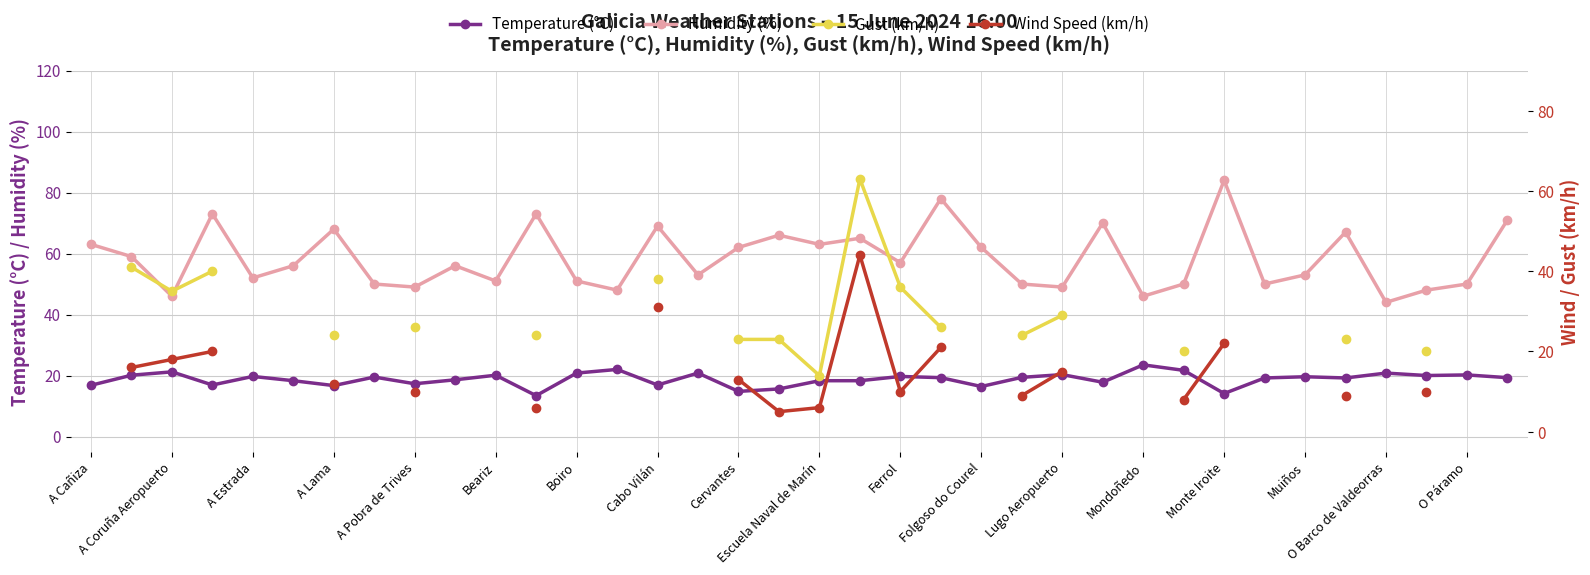

How many data points does each series have?

36